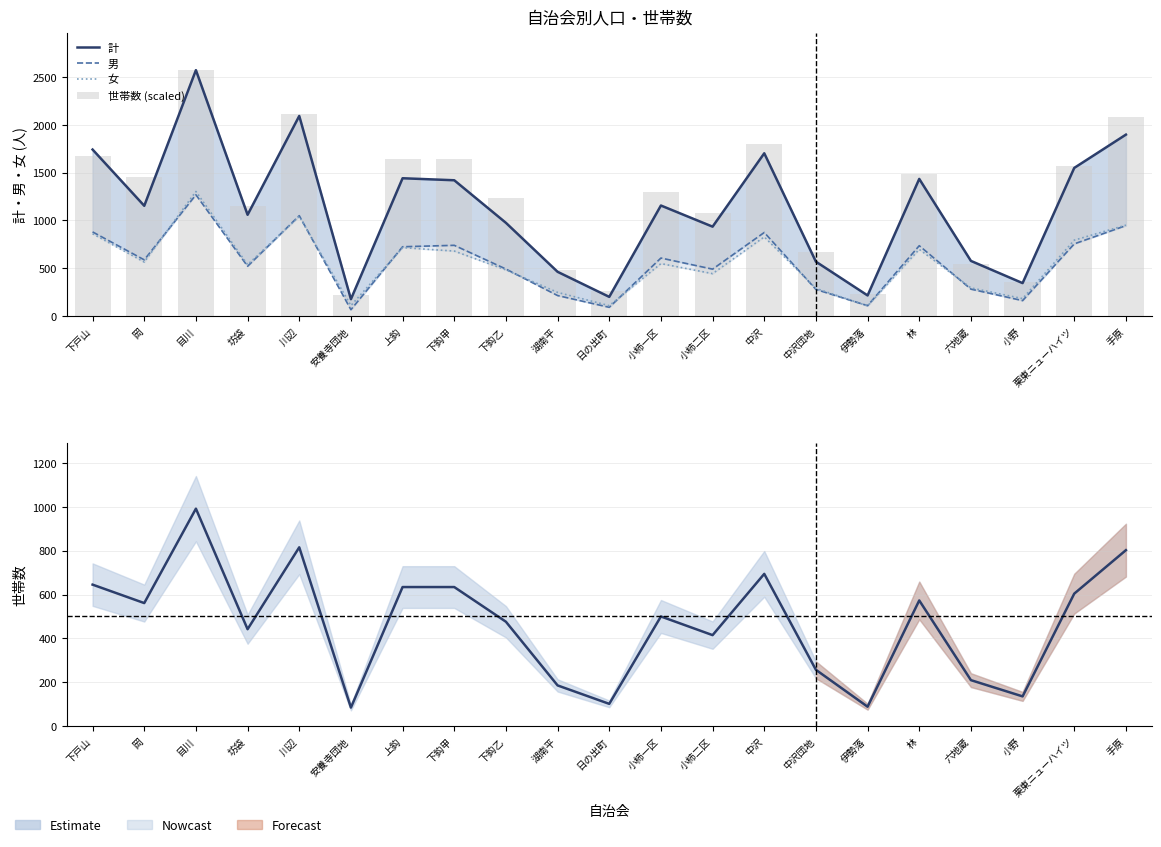

The 世帯数 series shows 645.0 at 下戸山. True or false?

True